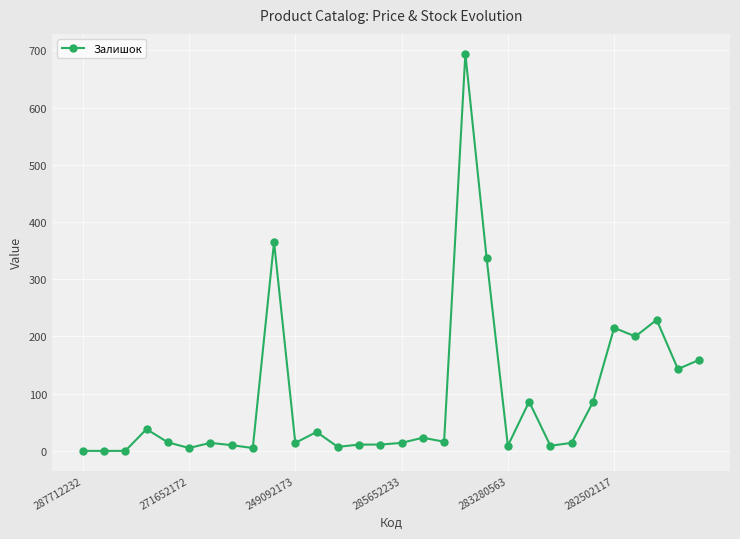

How many values are below 15?

15